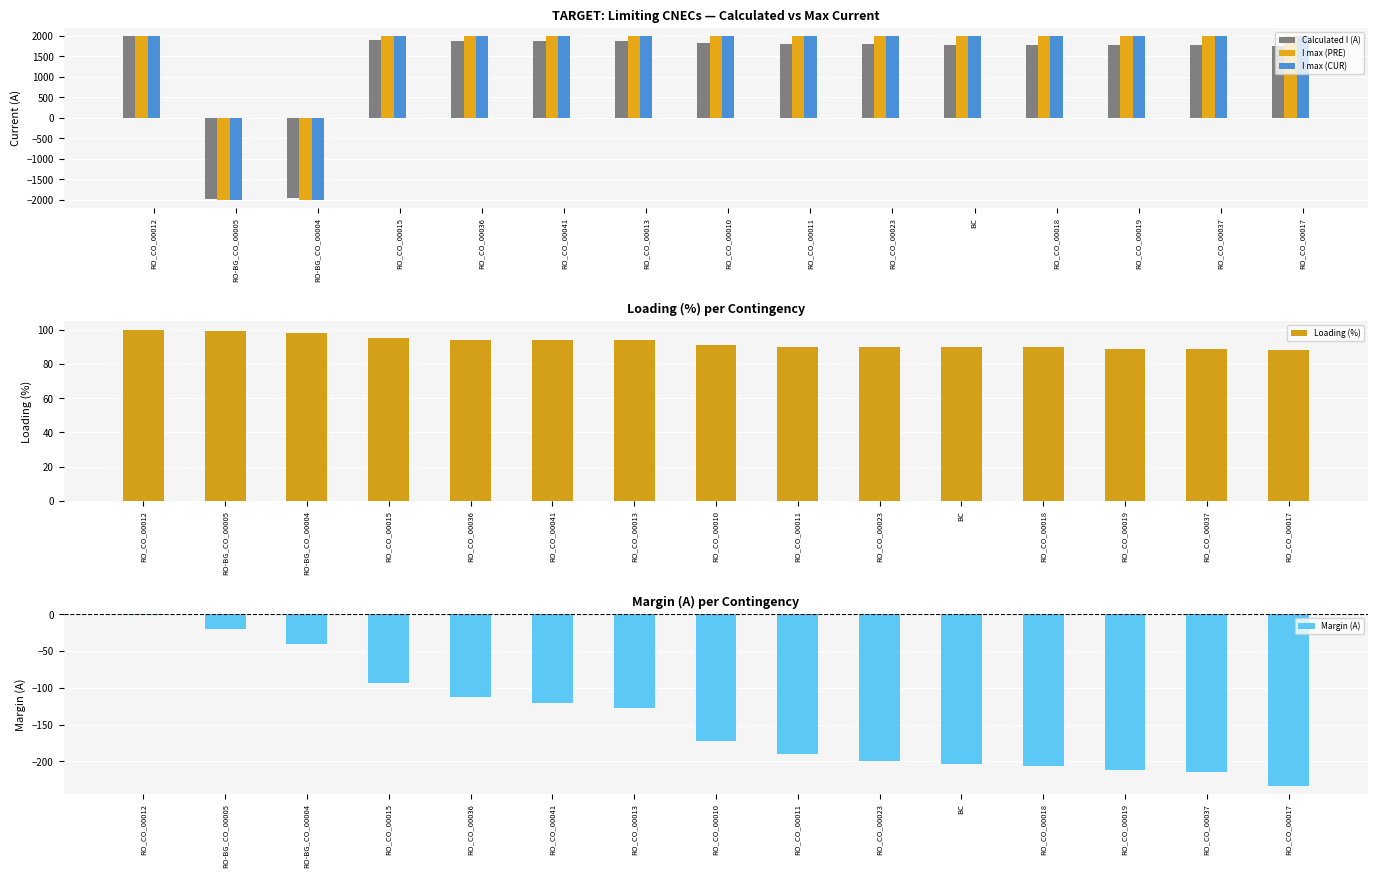

Is the value of I max (PRE) at RO_CO_00011 greater than the value of Calculated I (A) at RO-BG_CO_00004?

Yes